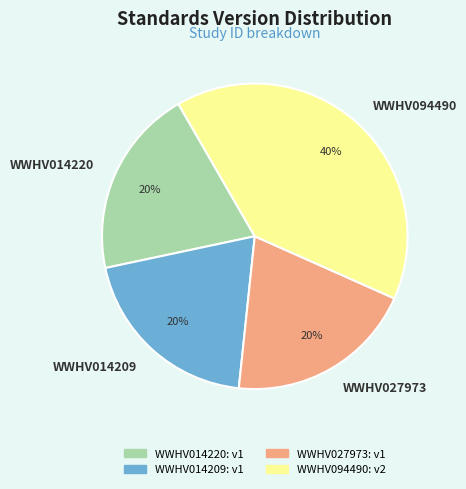

The WWHV014209 slice represents 20% of the pie. True or false?

True